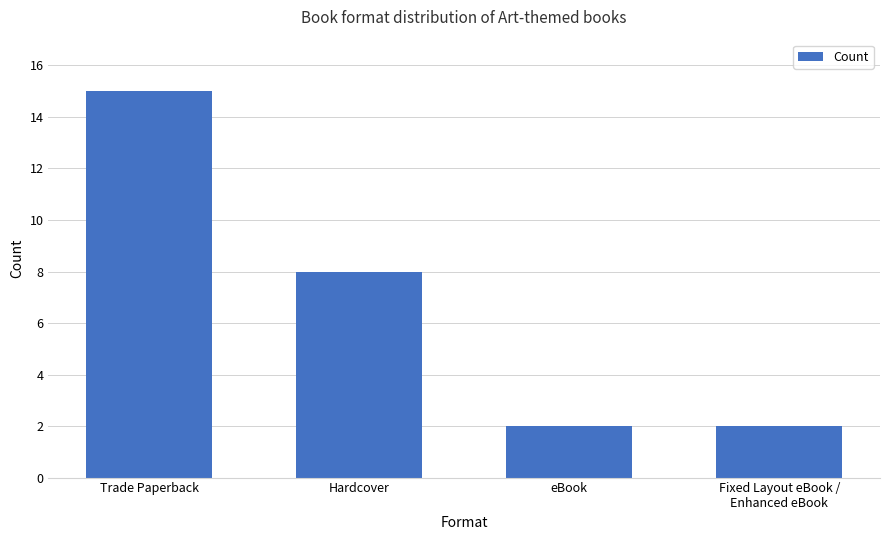

Which label corresponds to the largest value in the chart?

Trade Paperback